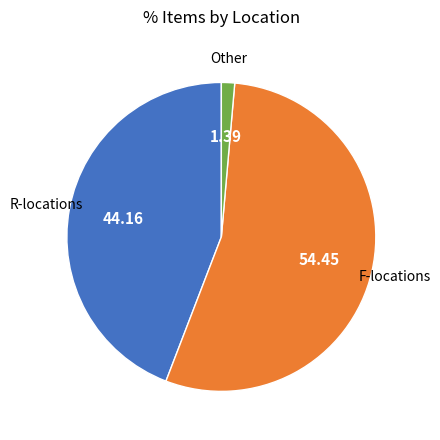

Does any single category account for the majority?

Yes